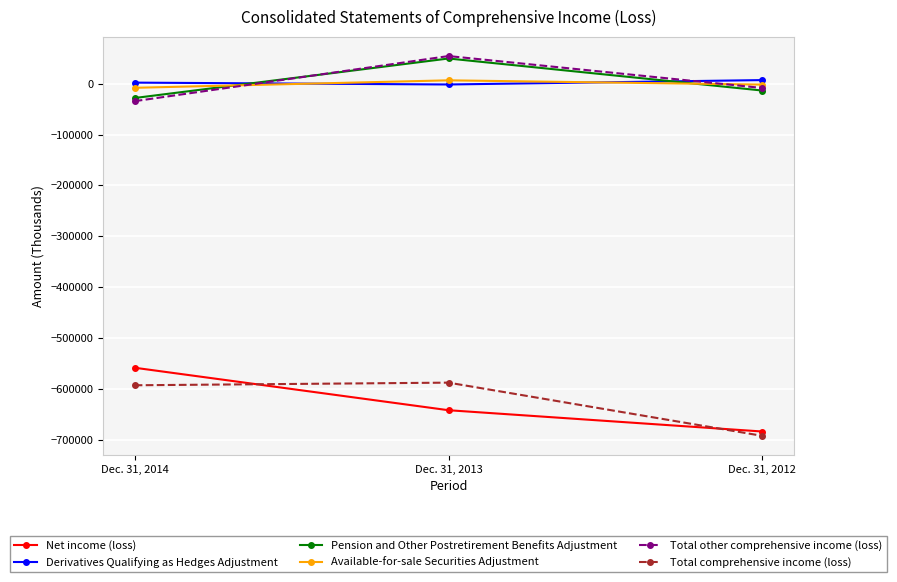

The value of Total comprehensive income (loss) at Dec. 31, 2013 is -587633. True or false?

True